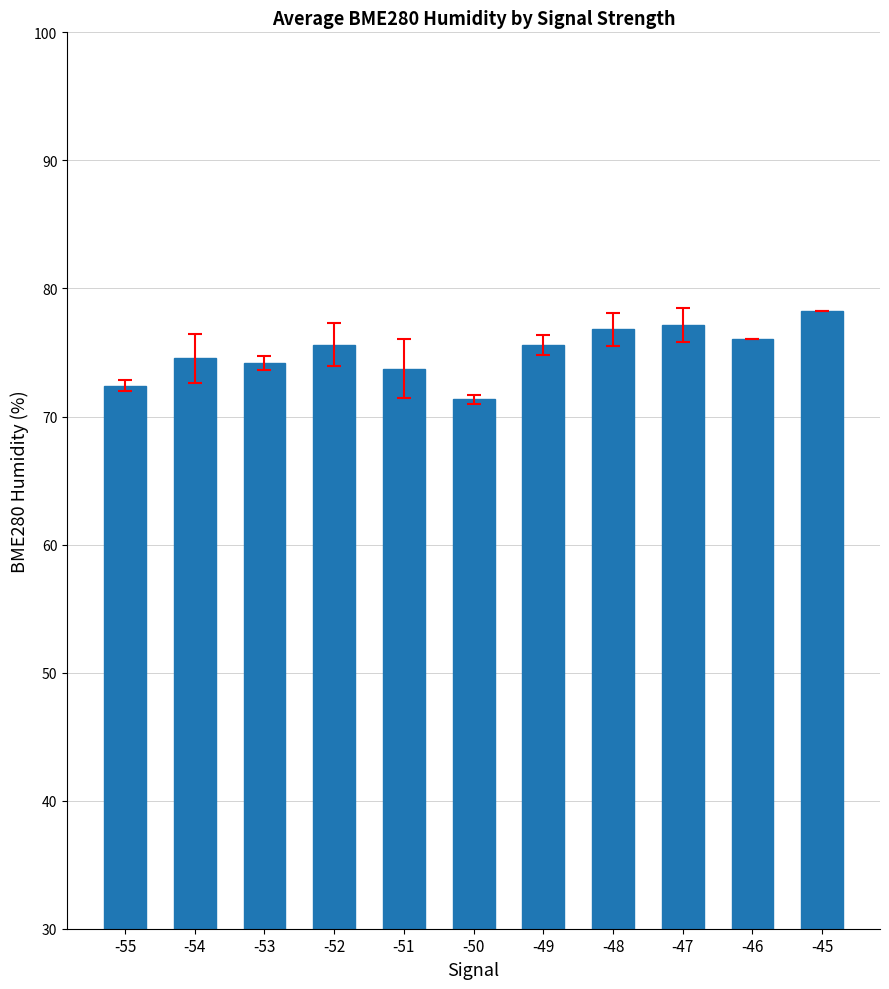

How many bars are there in total?

11